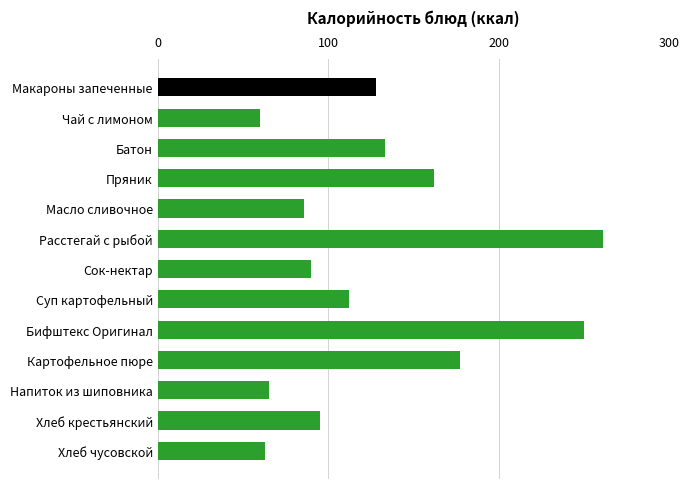

What value does the data have at Суп картофельный, to the nearest 50?

100